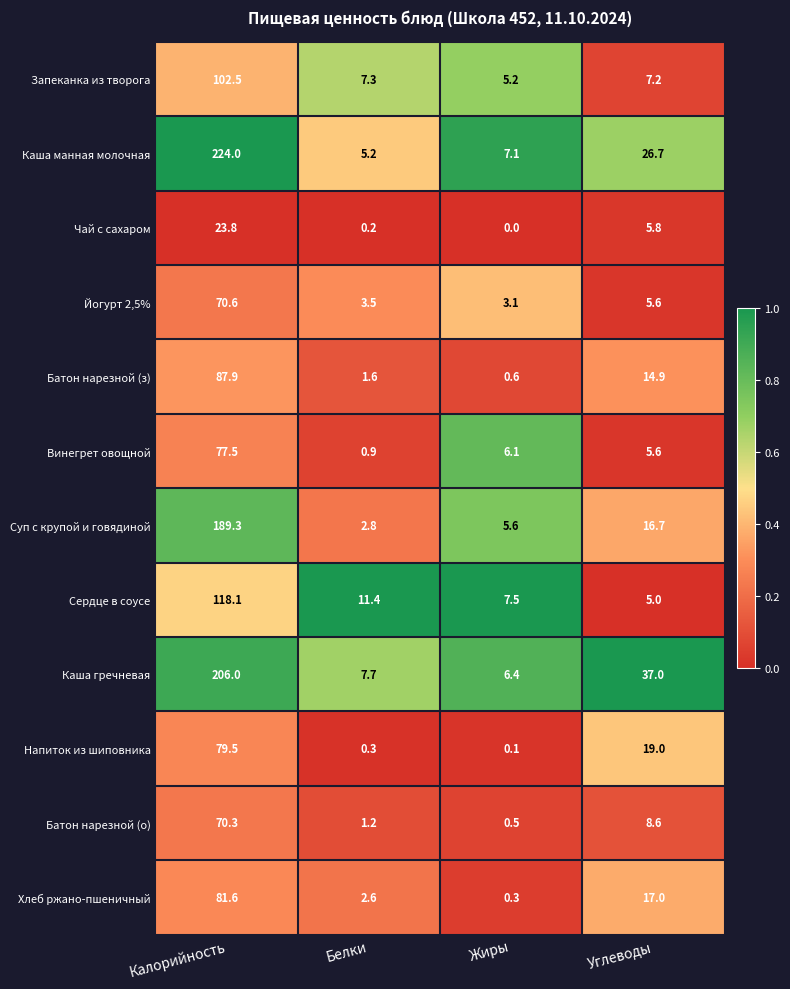

Is it true that Йогурт 2,5% equals 1.8 at Углеводы?

False